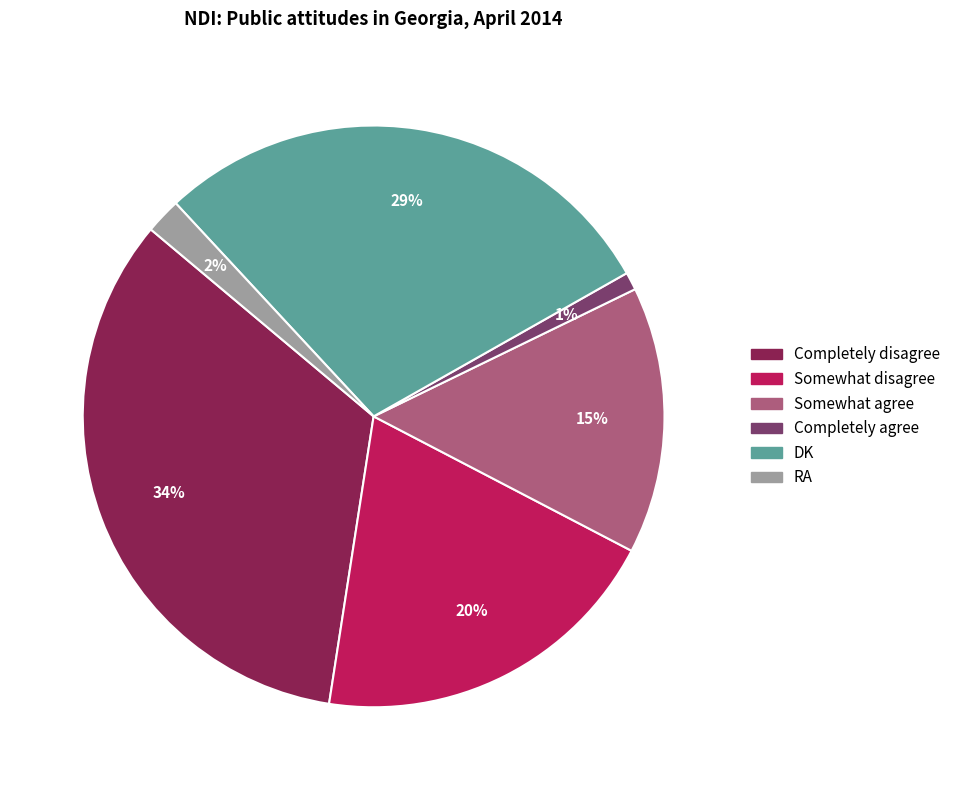

To the nearest percent, what portion does Completely disagree represent?

34%